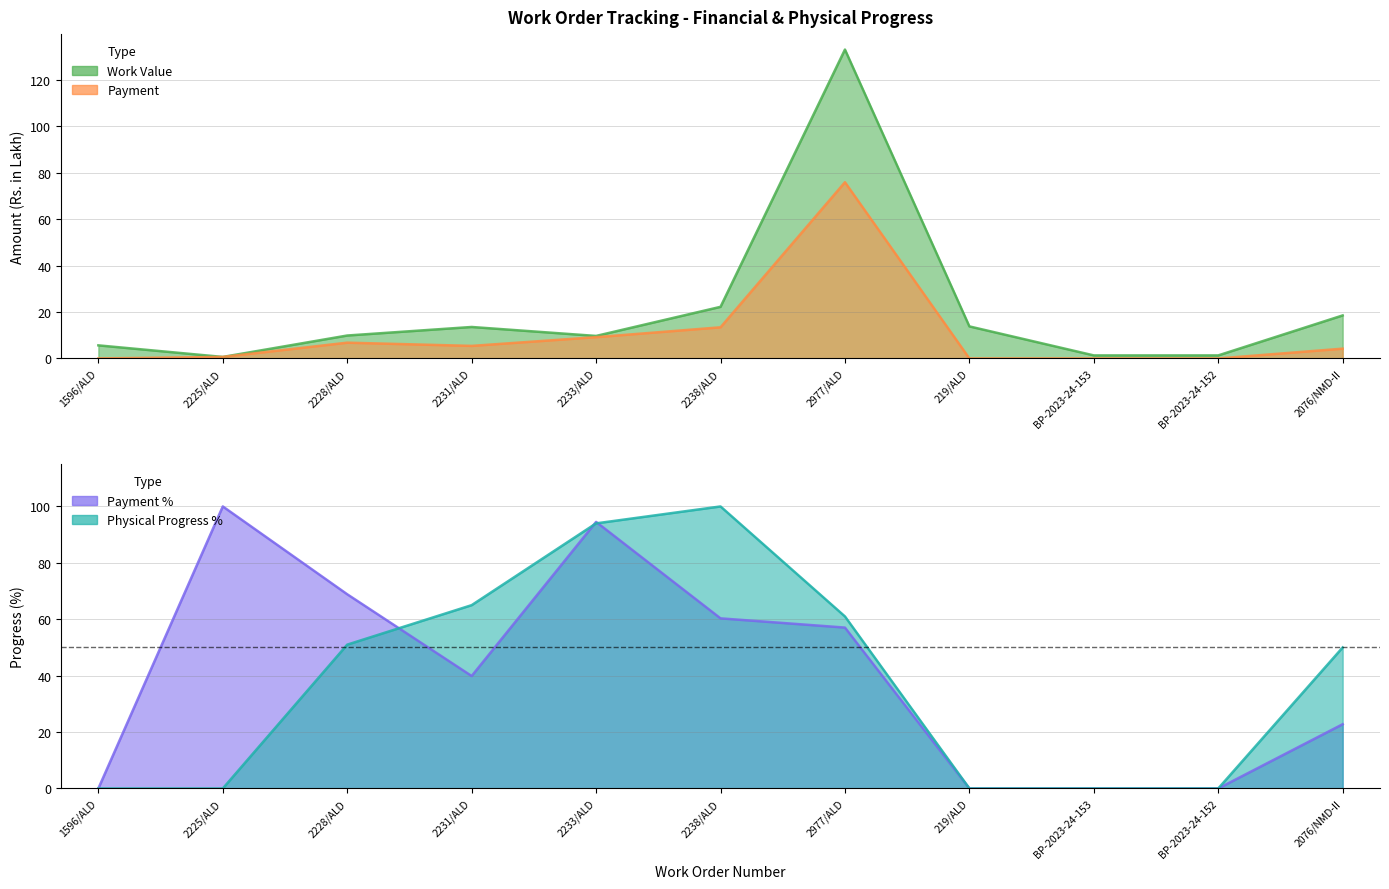

What is the maximum value shown in the chart?

133.1